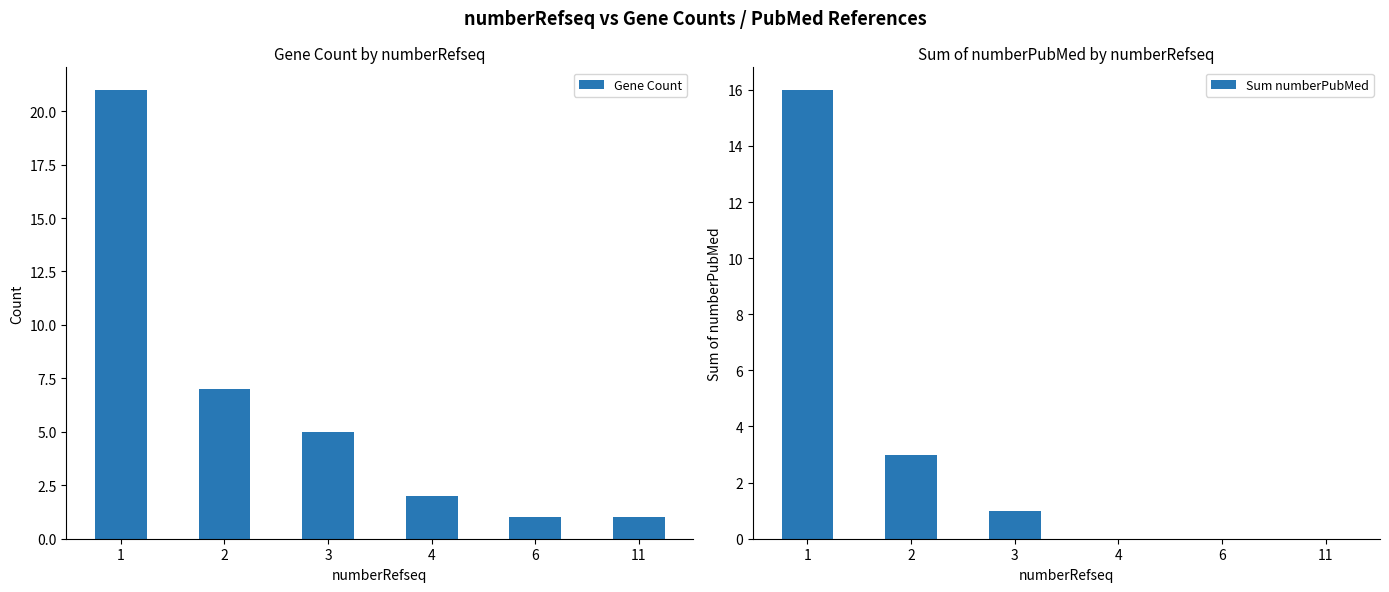

At which label does Sum numberPubMed reach its minimum?

4